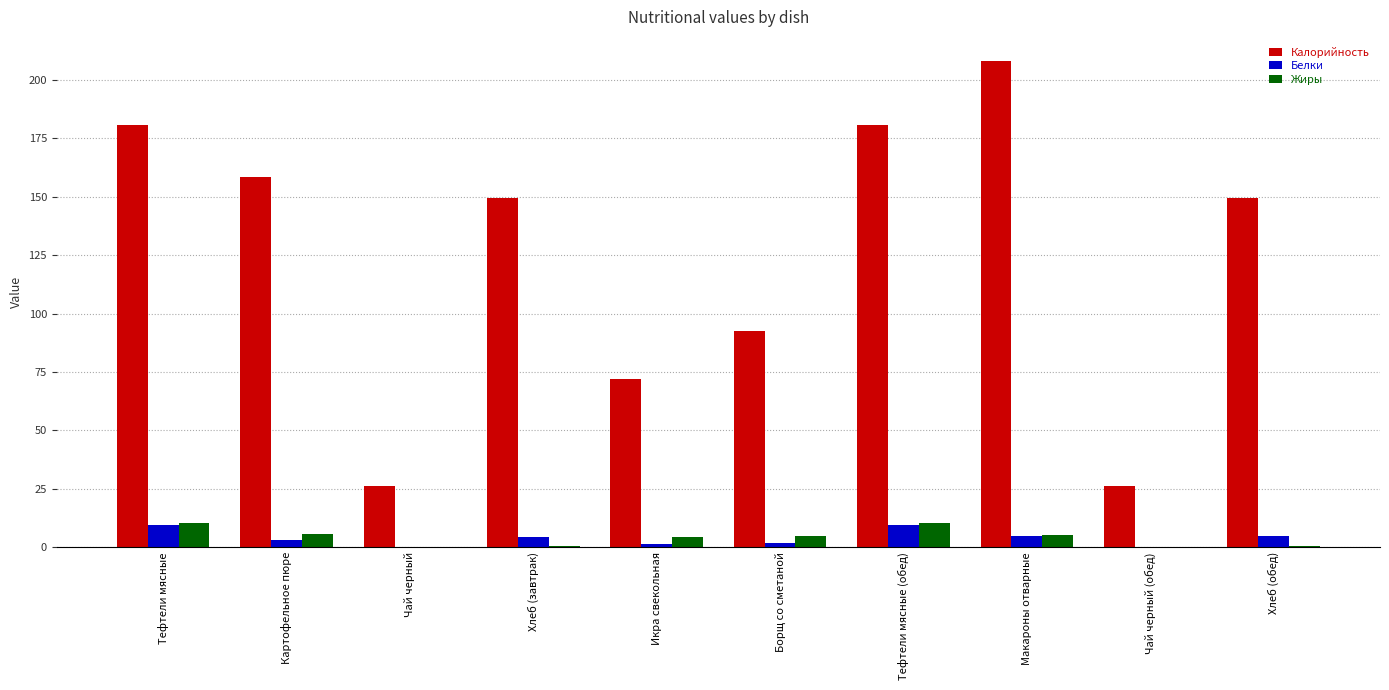

How many groups of bars are there?

10